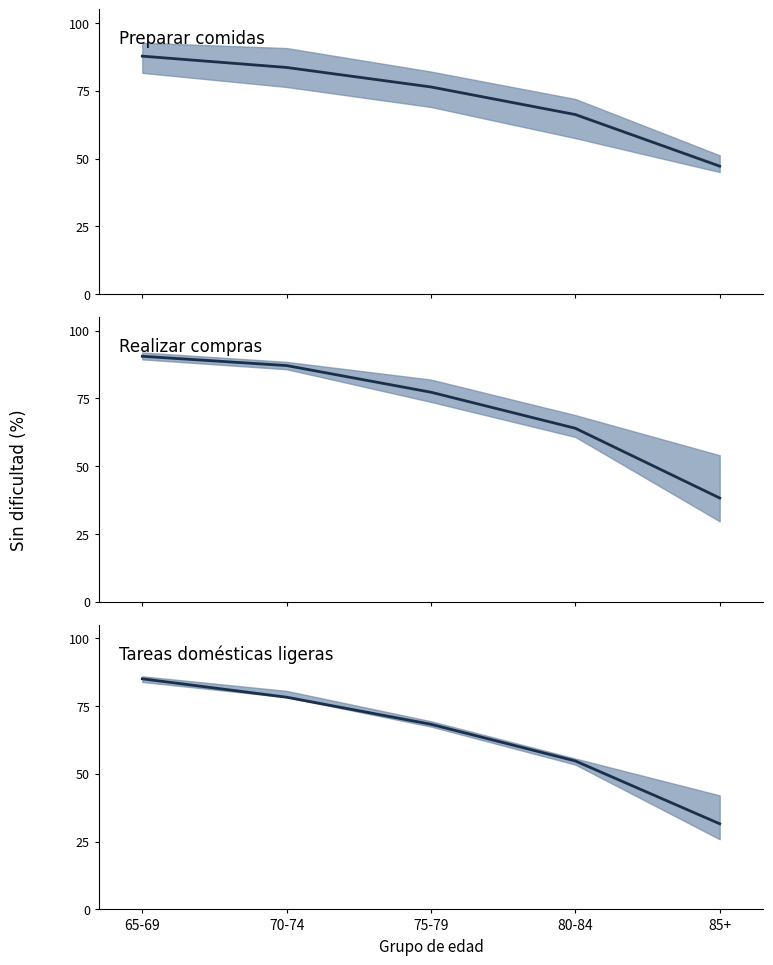

True or false: Preparar comidas and Tareas domésticas ligeras intersect in this chart.

False